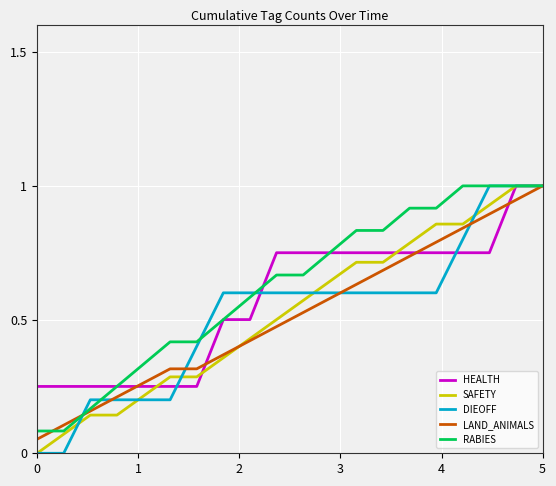

How many lines are shown in the chart?

5